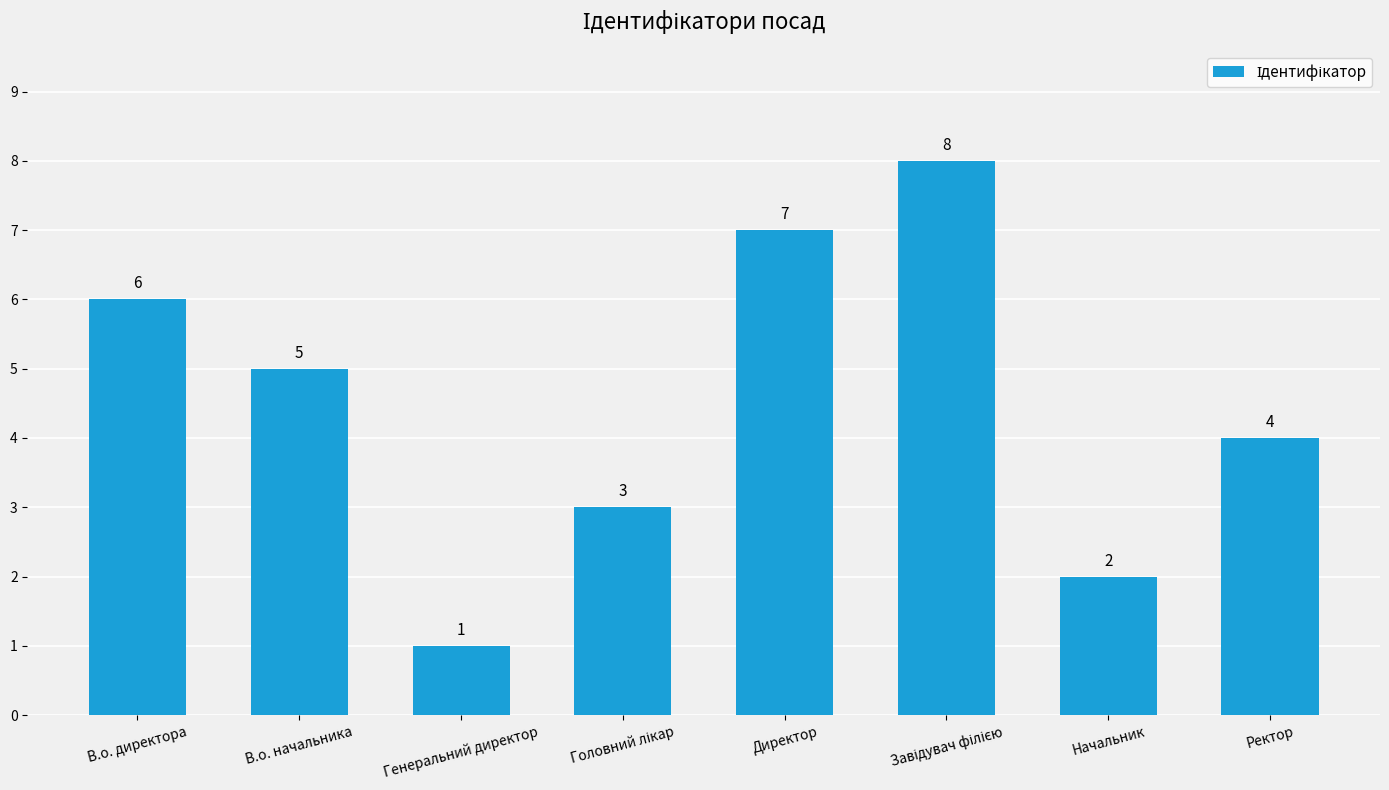

The chart shows a value of 1 at Начальник. True or false?

False